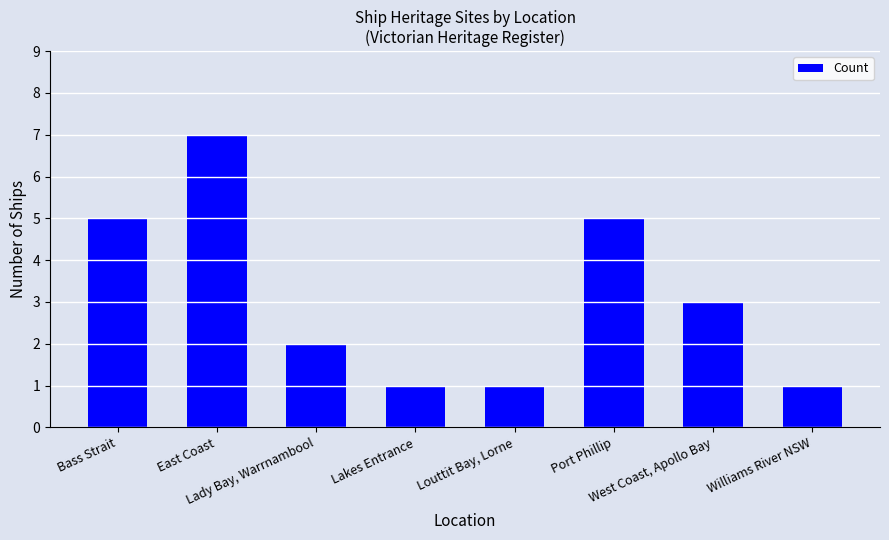

What is the minimum value shown in the chart?

1